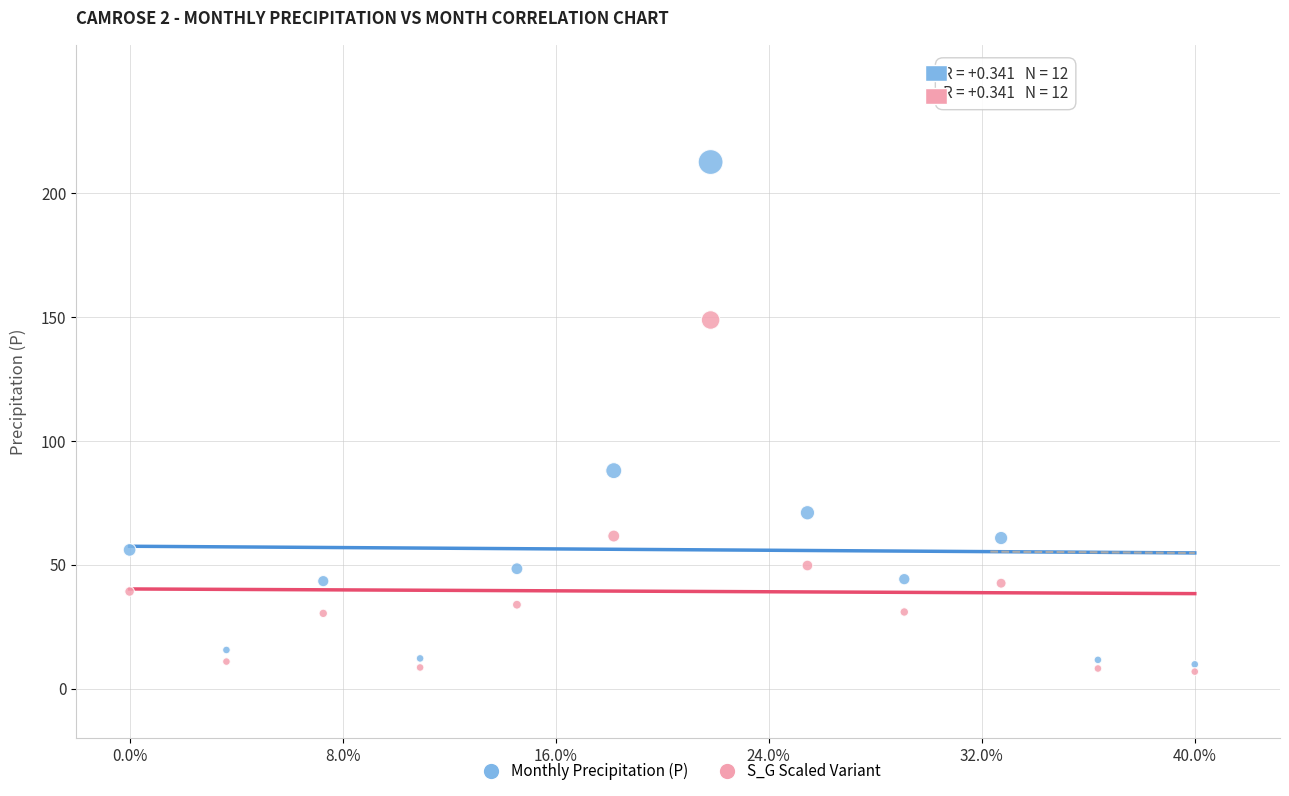

Across all data points, what is the range of X values (max minus min)?

1.0